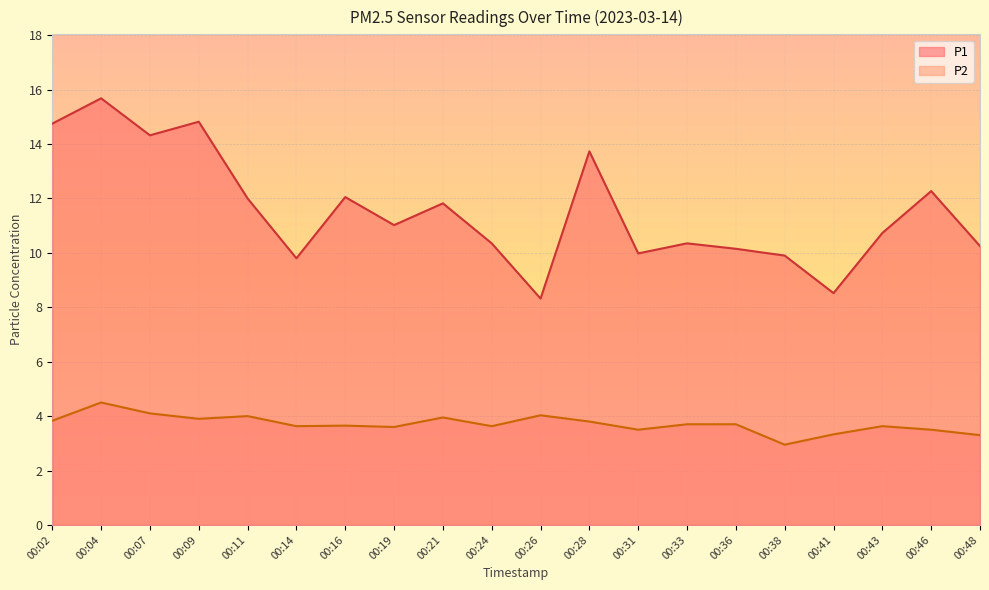

How many values in the P1 series are below 11?

10